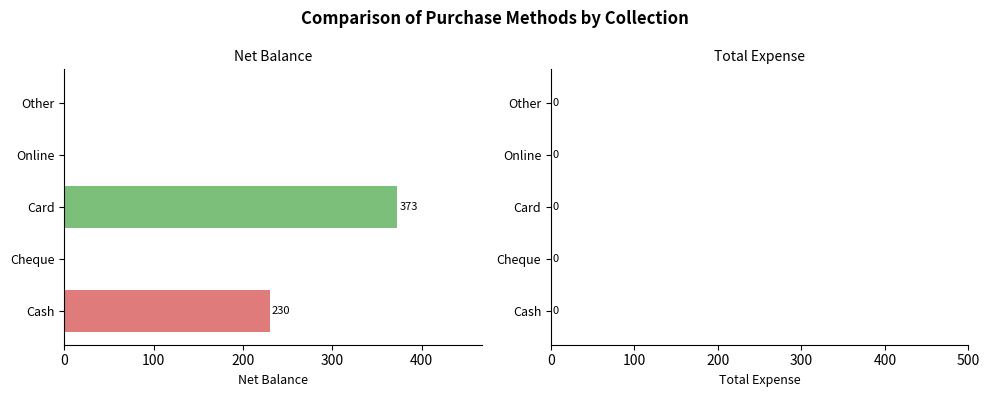

Is it true that the value at Online is 0?

True